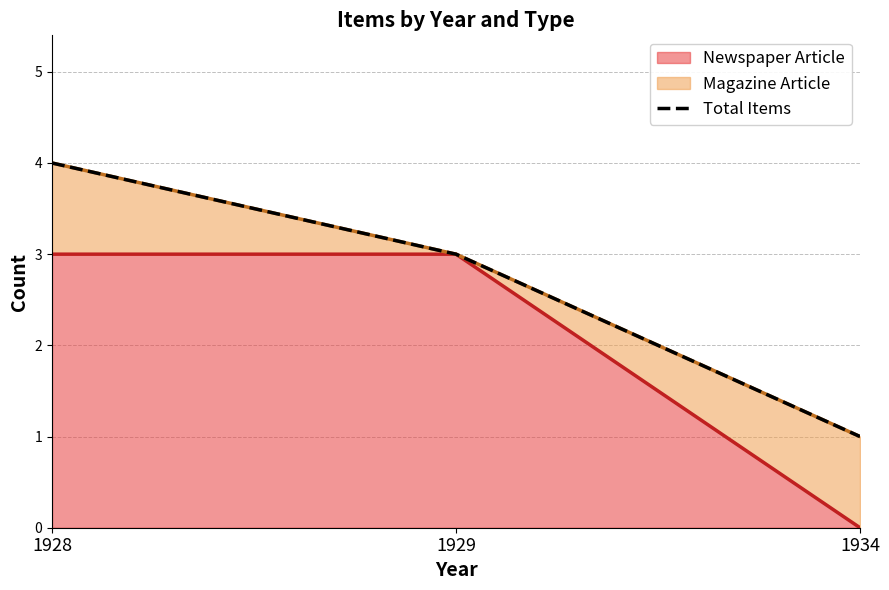

Reading left to right, transcribe all the data shown in this chart.

1928=4	1929=3	1934=1